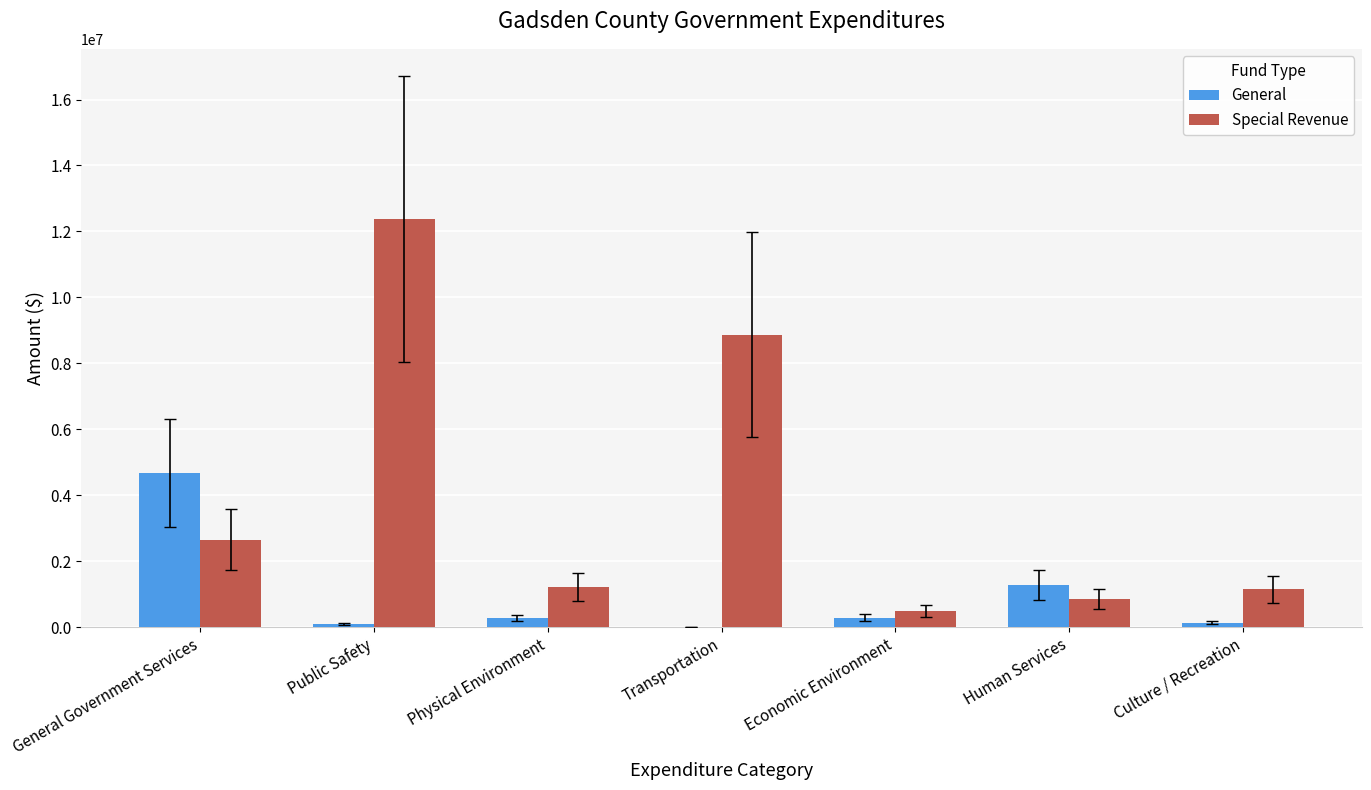

Which category has the highest value in the Special Revenue series?

Public Safety